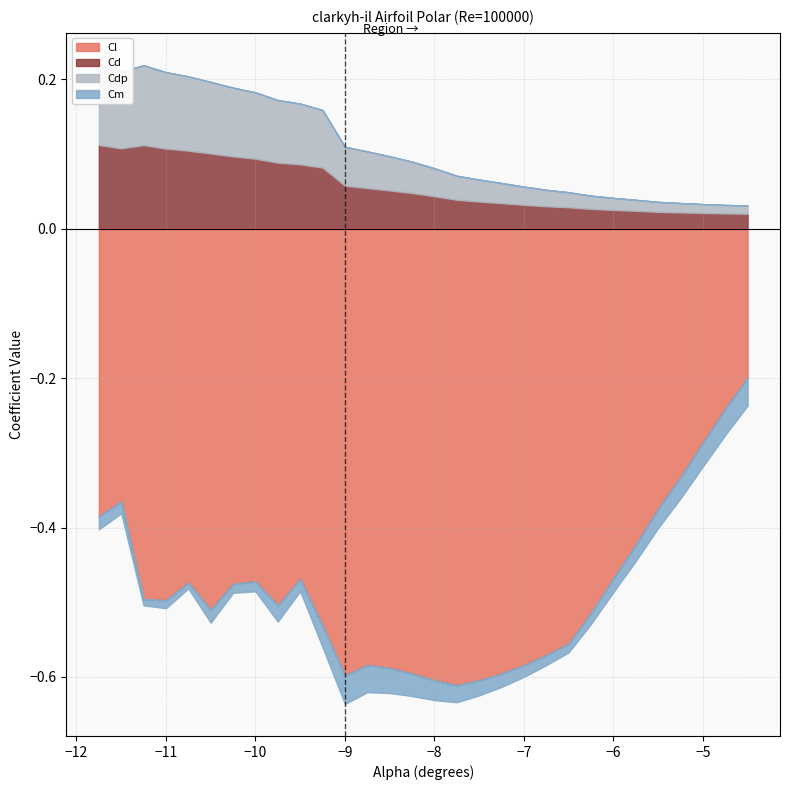

Where is the first local maximum for Cdp?

-11.25